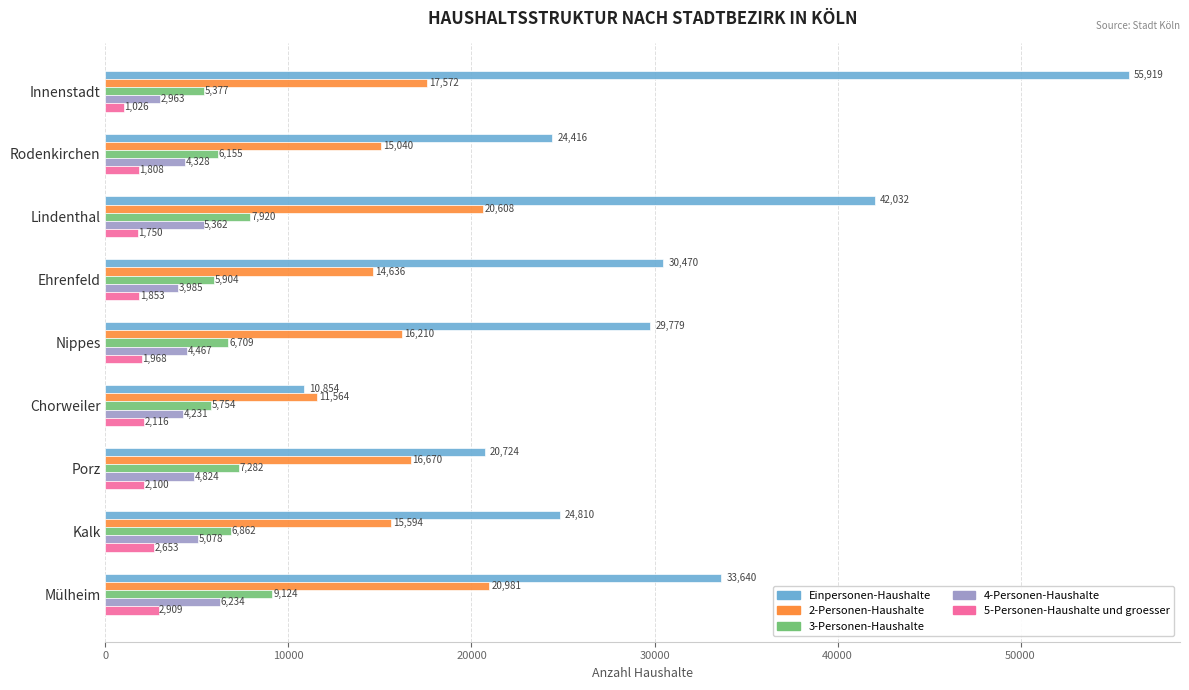

The Einpersonen-Haushalte series shows 10854 at Chorweiler. True or false?

True